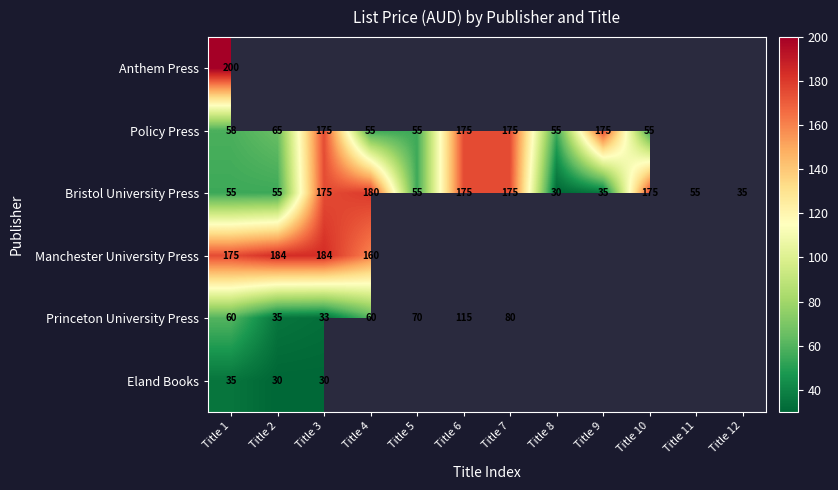

What is the smallest value displayed?

30.0